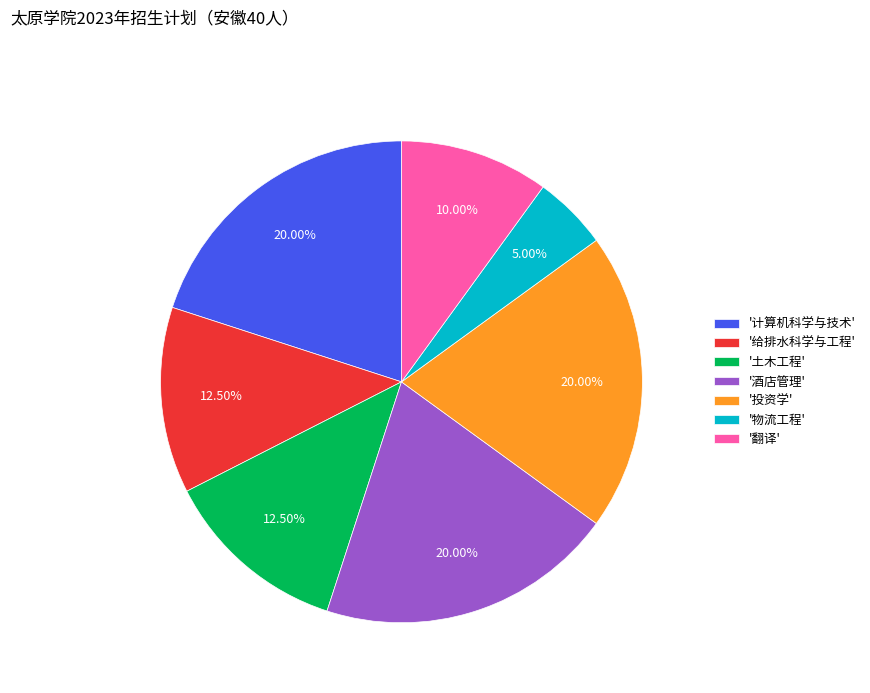

What is the smallest slice in the pie chart?

'物流工程'